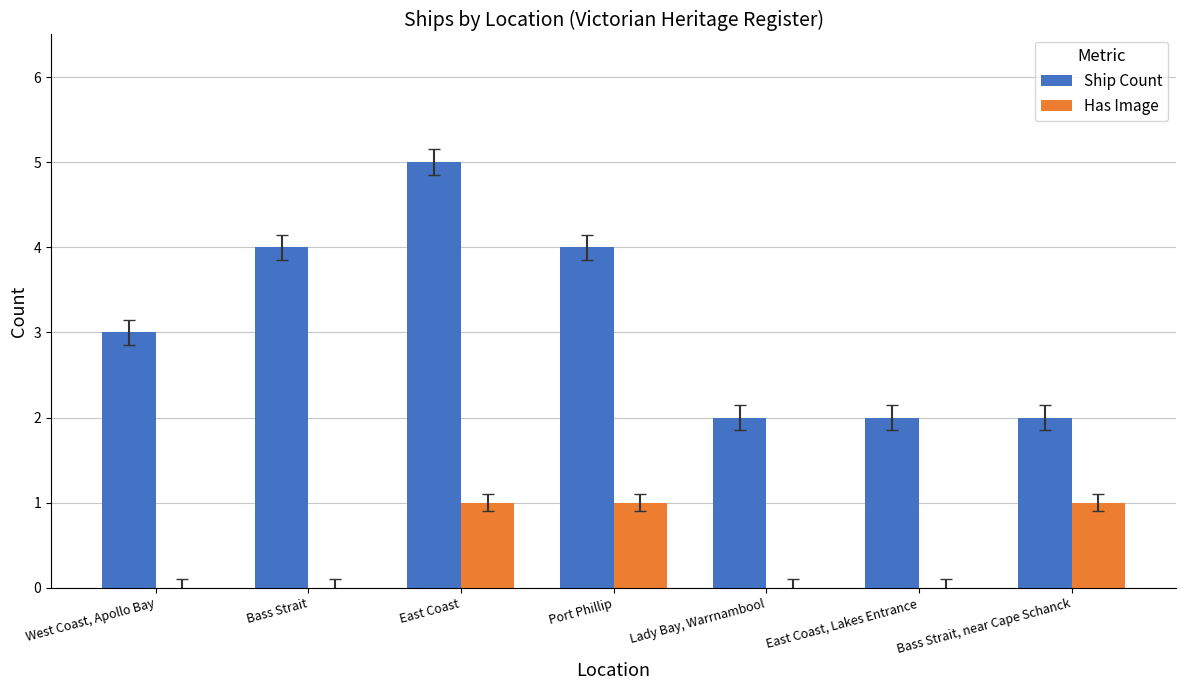

Between East Coast and East Coast, Lakes Entrance, which series saw the biggest shift?

Ship Count